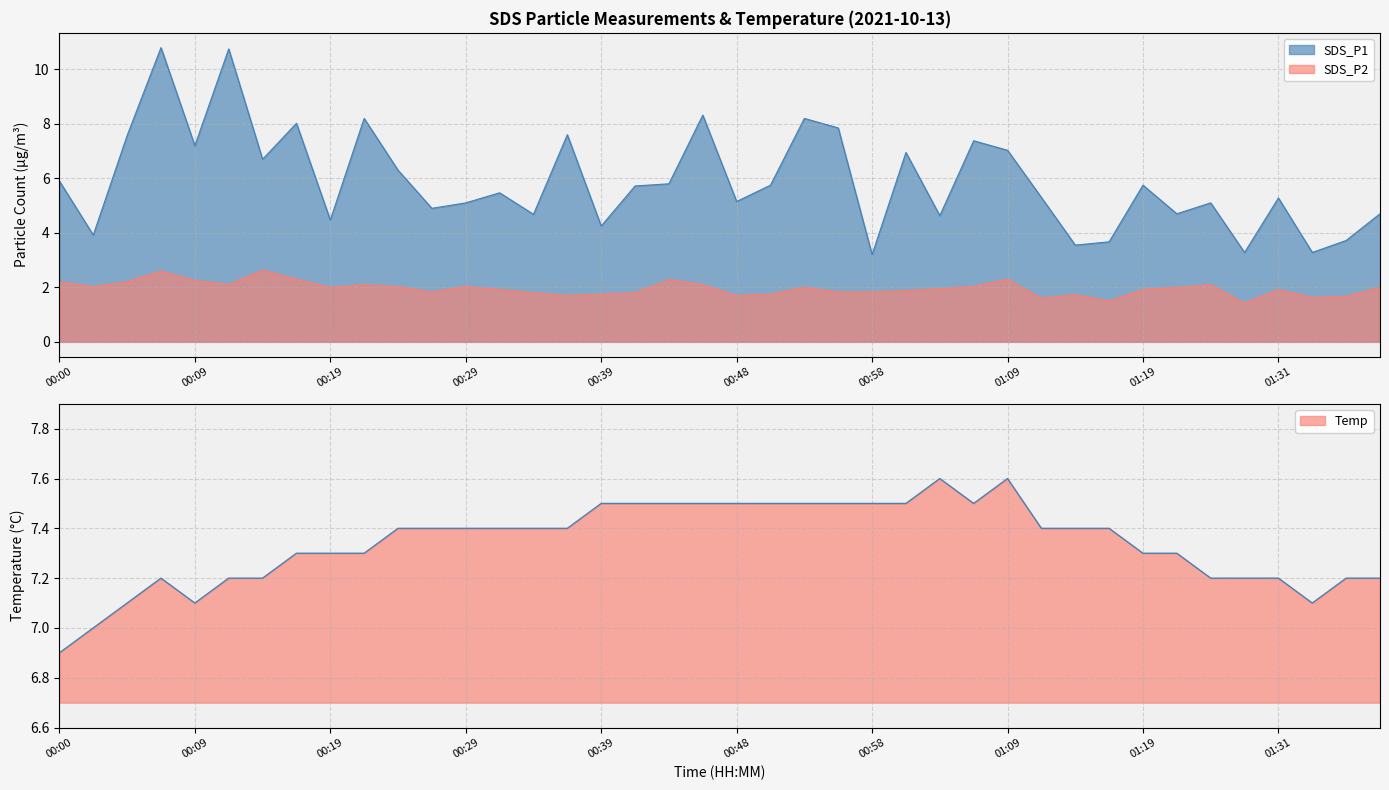

What is the total value across all series at 01:14?

12.7